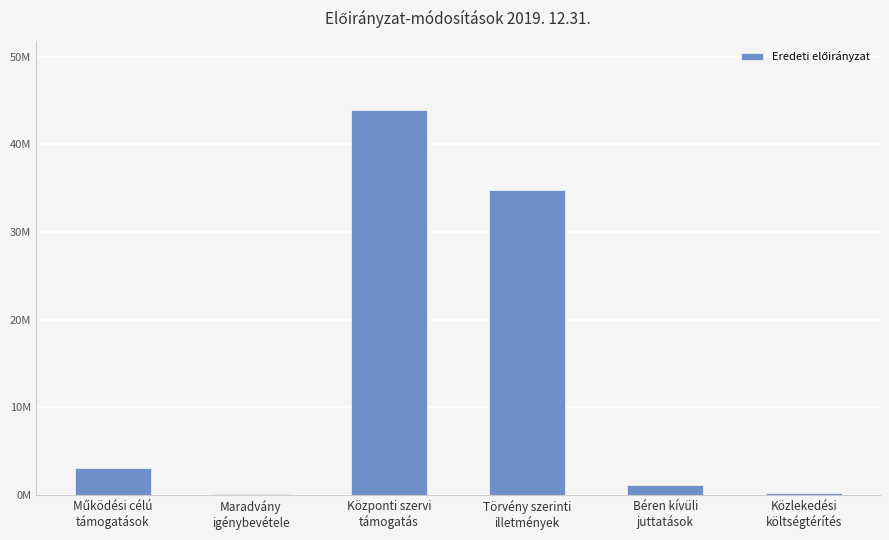

Are the bars horizontal?

No